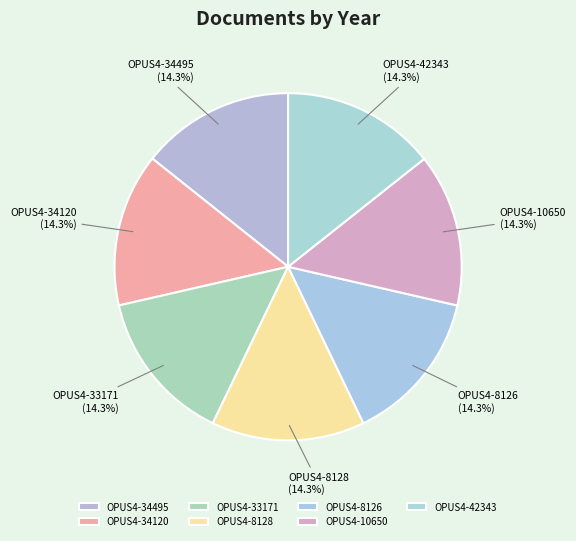

How many slices are in this pie chart?

7